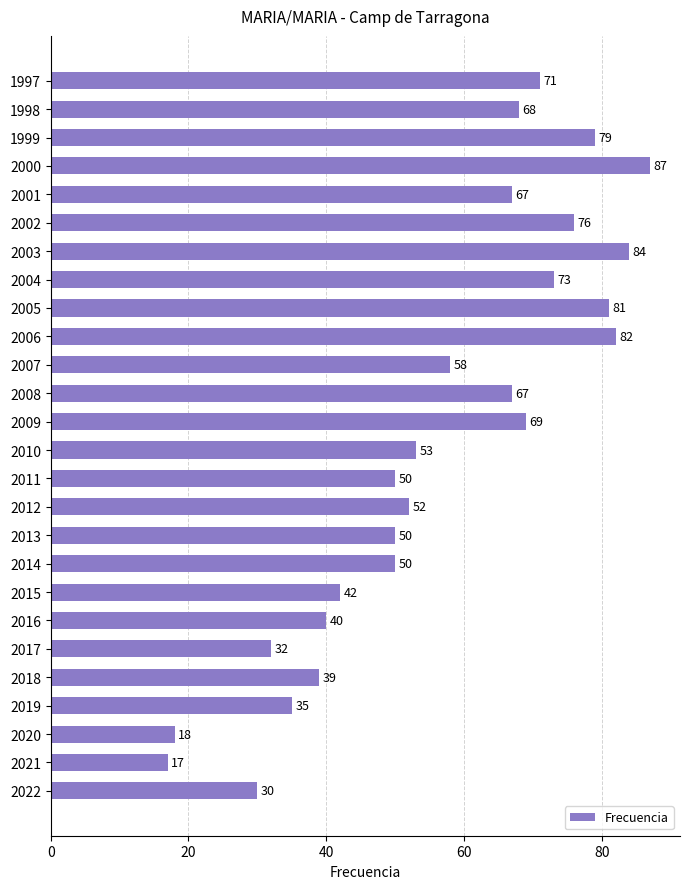

What is the difference between the values at 2007 and 2013?

8